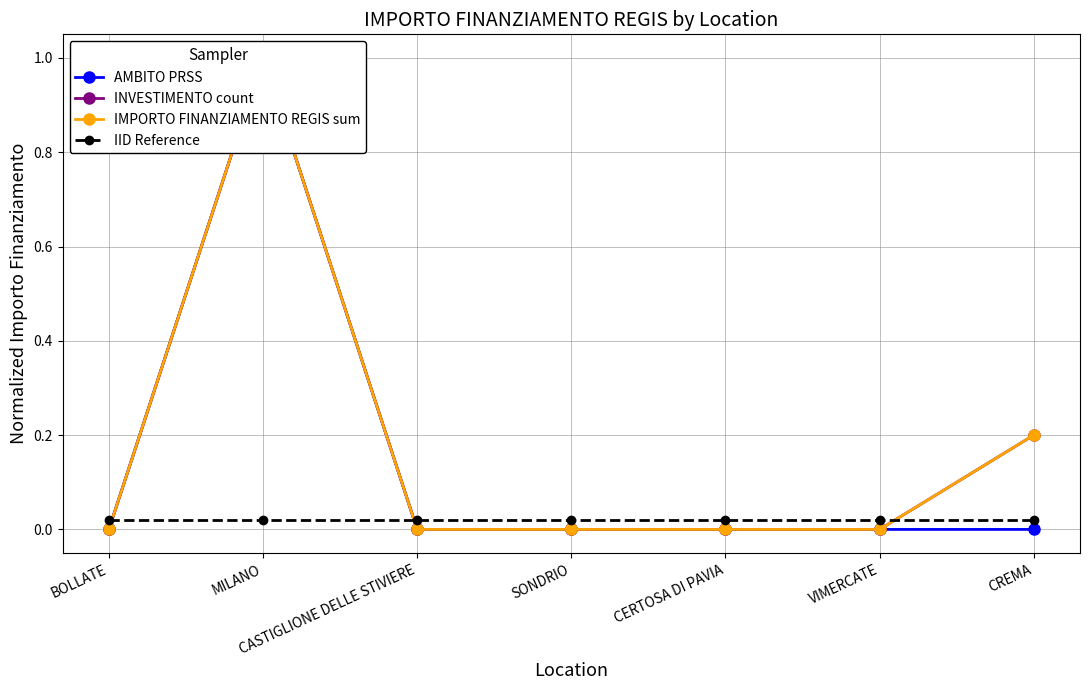

What is the difference between the second highest and minimum values in the IMPORTO FINANZIAMENTO REGIS sum series?

0.2